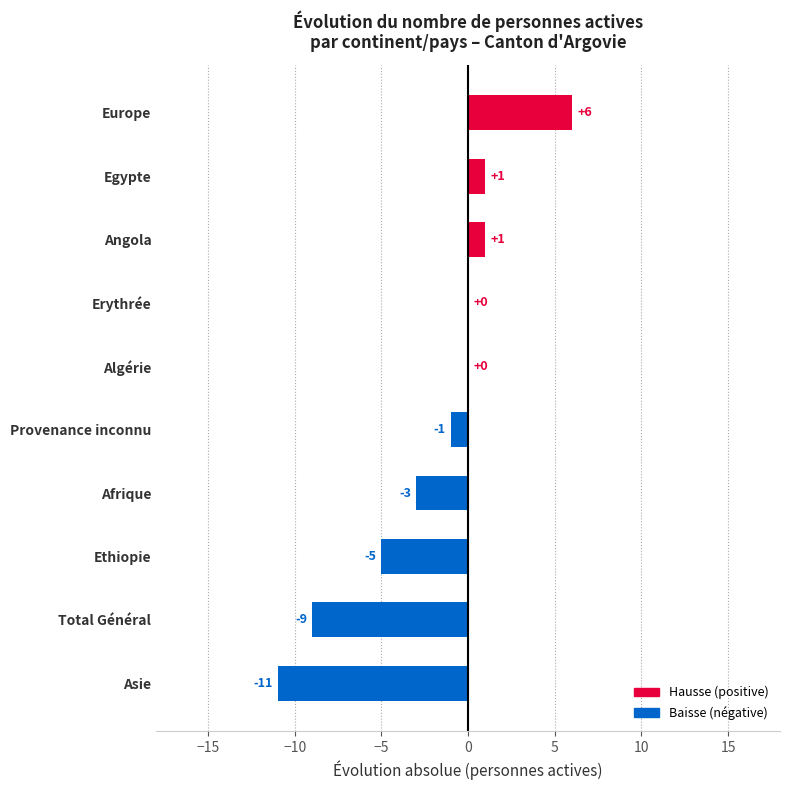

True or false: the data shows 0 at Algérie.

True